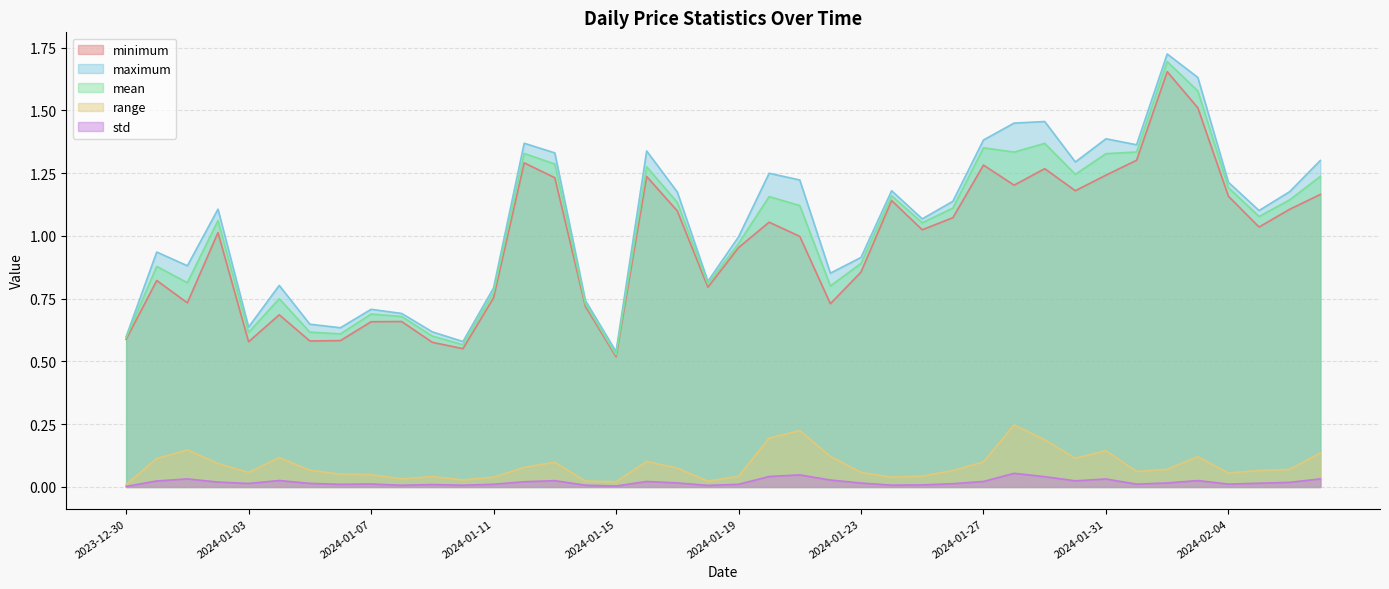

What position from the right is 2024-01-14?

25